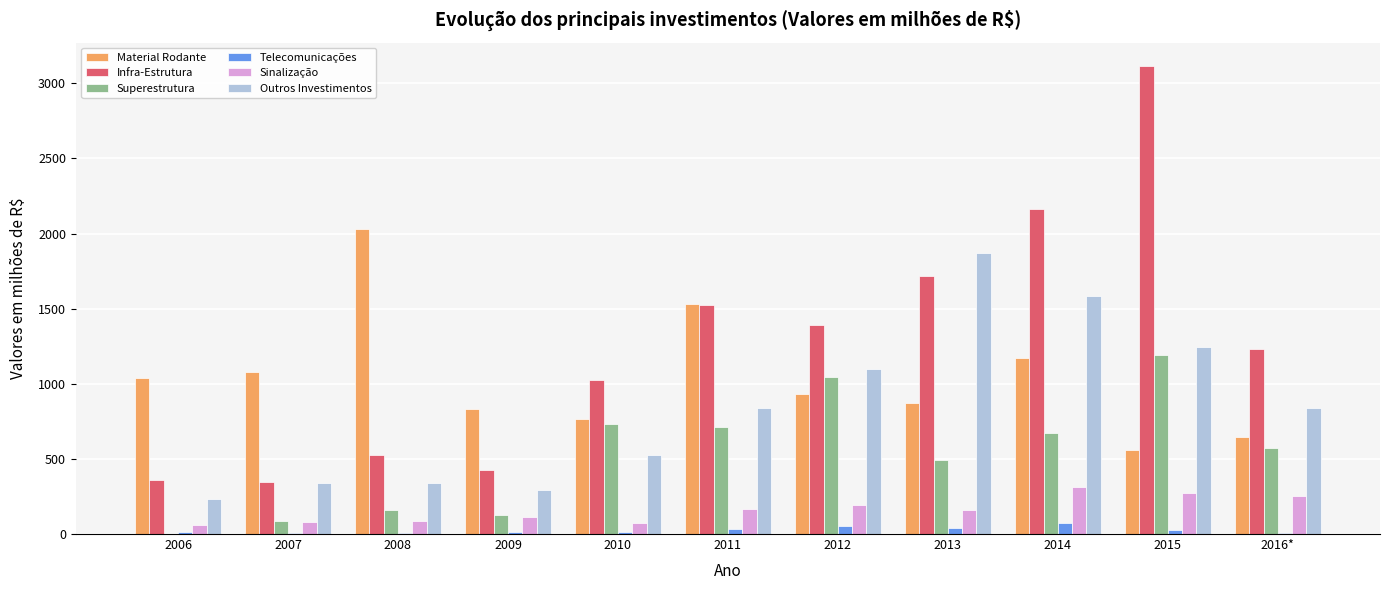

Which series changed the most between 2008 and 2015?

Infra-Estrutura